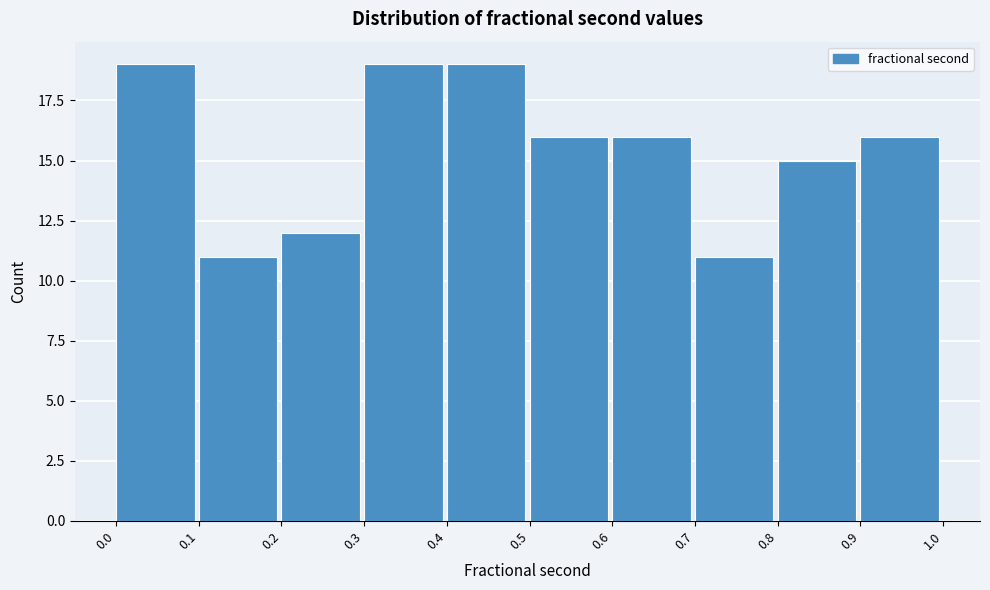

How tall is the bar that spans 0.8 to 0.9 on the x-axis? The values are not printed on the chart, so give them approximately, as read against the axis.

15